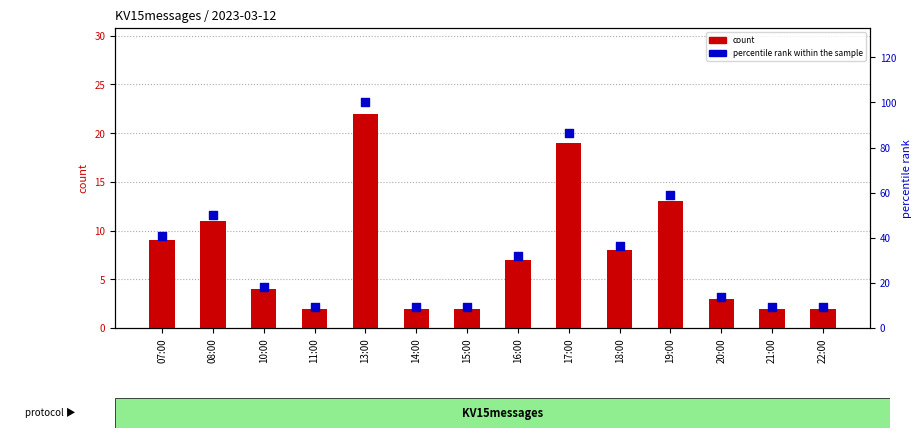

At how many categories does at least one series exceed 34?

6